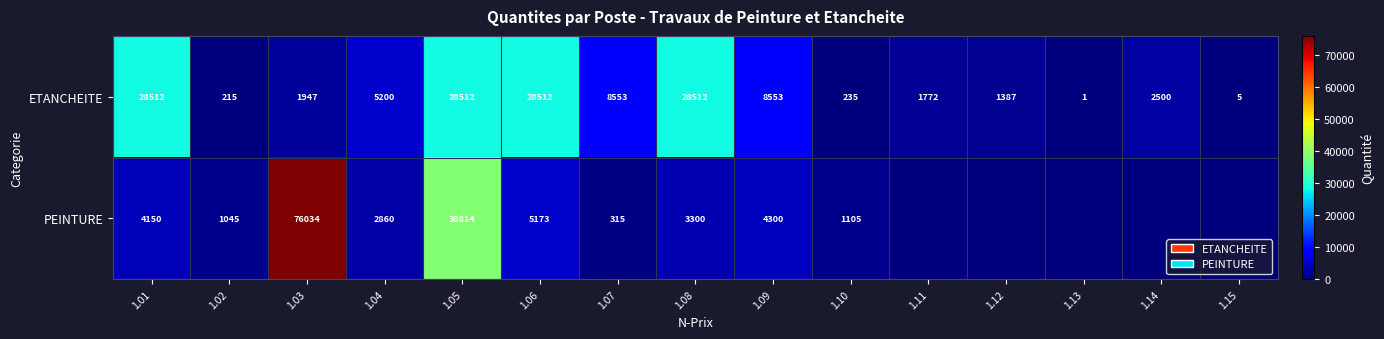

Is the value of PEINTURE at 1.04 greater than the value of ETANCHEITE at 1.08?

No